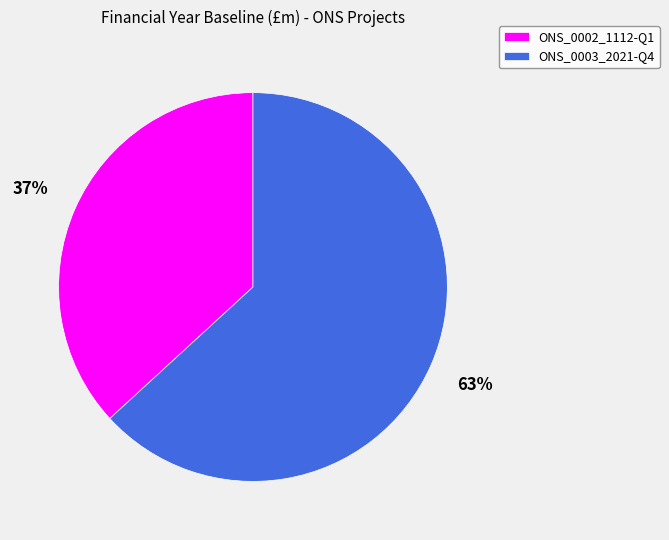

To the nearest percent, what percentage of the pie is ONS_0002_1112-Q1?

37%